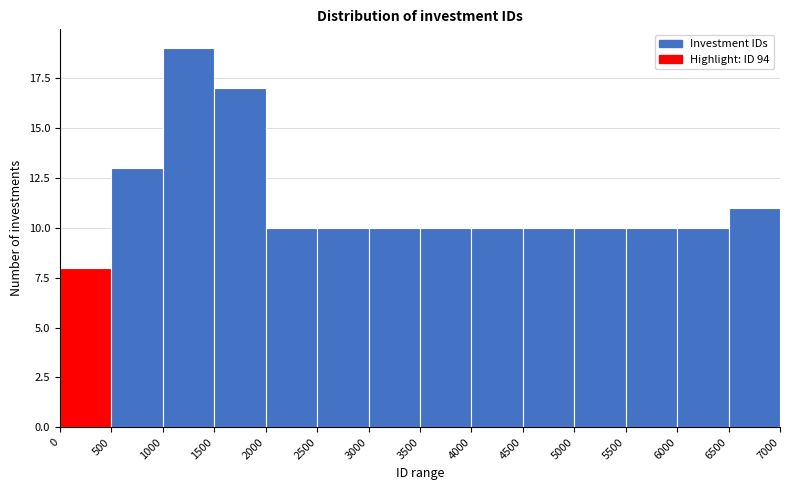

Reading left to right, list every bar in this chart as the range it spans on the x-axis followed by its height. The values are not printed on the chart, so give them approximately, as read against the axis.

0 to 500: 8
500 to 1000: 13
1000 to 1500: 19
1500 to 2000: 17
2000 to 2500: 10
2500 to 3000: 10
3000 to 3500: 10
3500 to 4000: 10
4000 to 4500: 10
4500 to 5000: 10
5000 to 5500: 10
5500 to 6000: 10
6000 to 6500: 10
6500 to 7000: 11